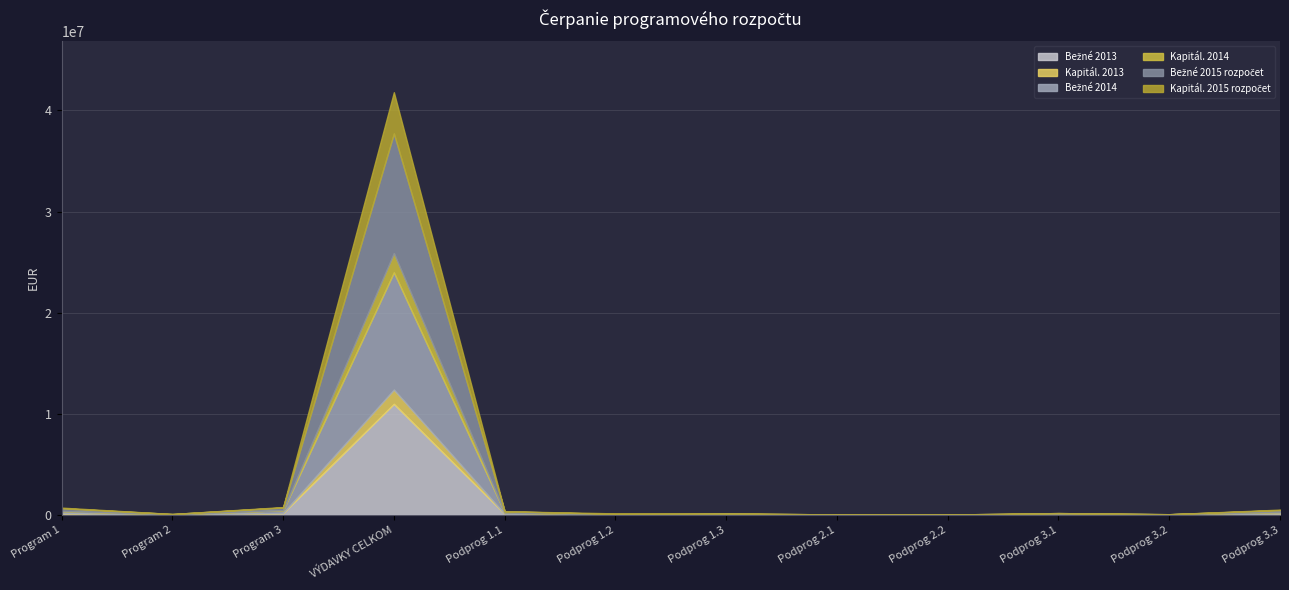

At which label is Bežné 2014 closest to 5798763?

Program 3